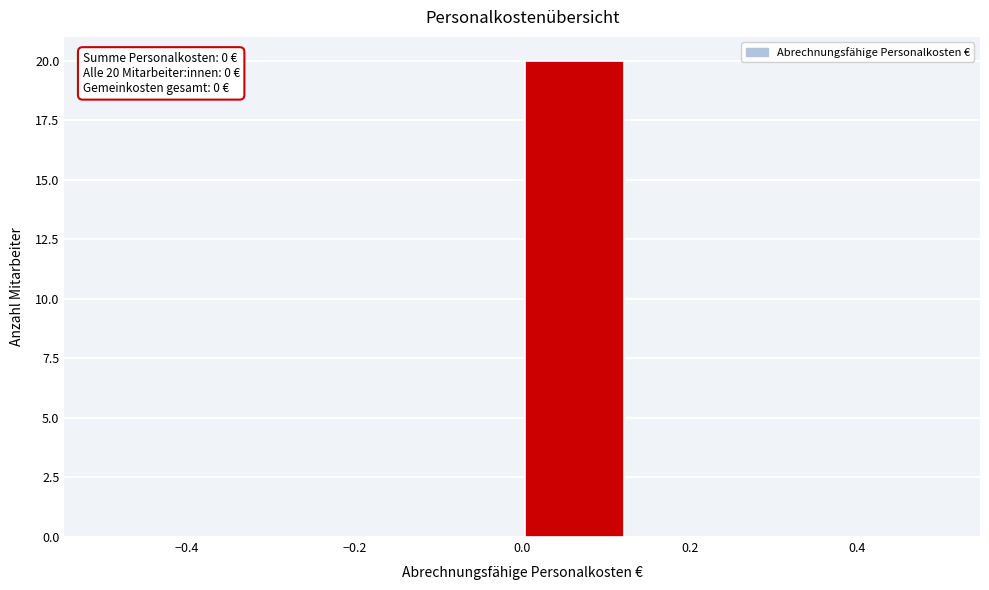

Which range on the x-axis has the tallest bar?

0.000 to 0.125